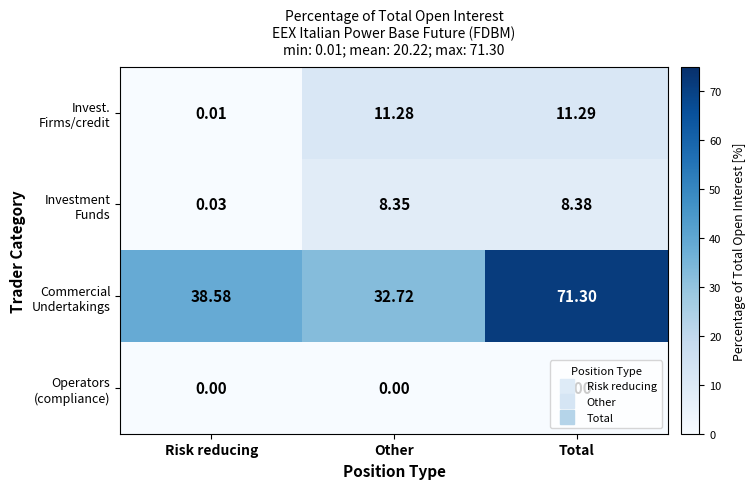

At which category is the sum across all series the highest?

Total